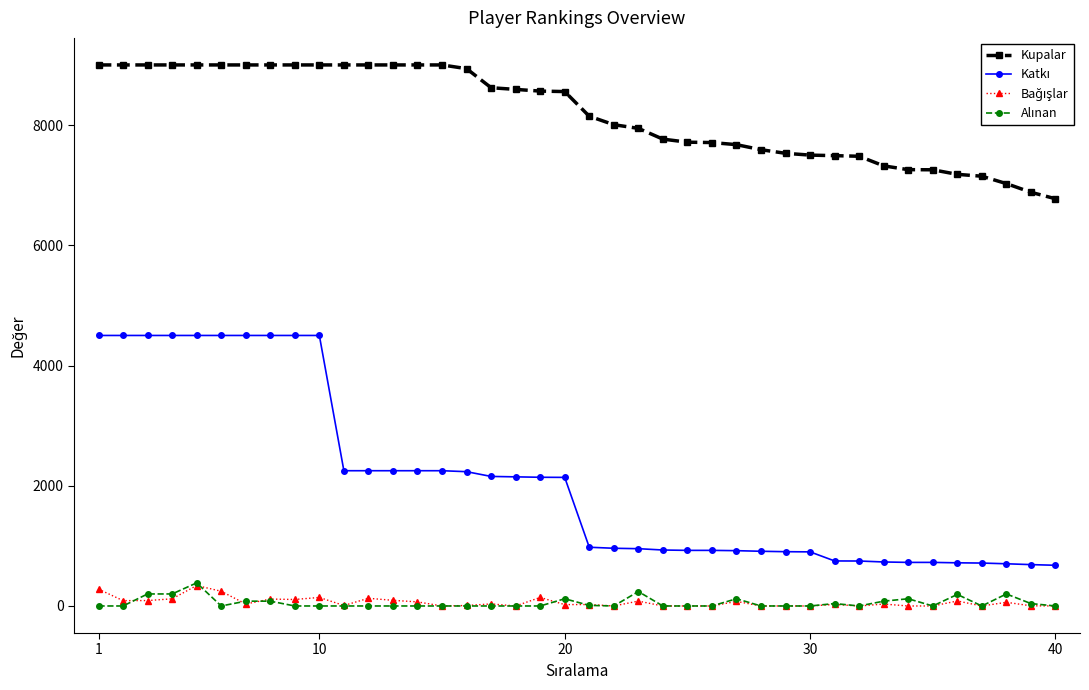

What is the lowest value of the Kupalar series?

6774